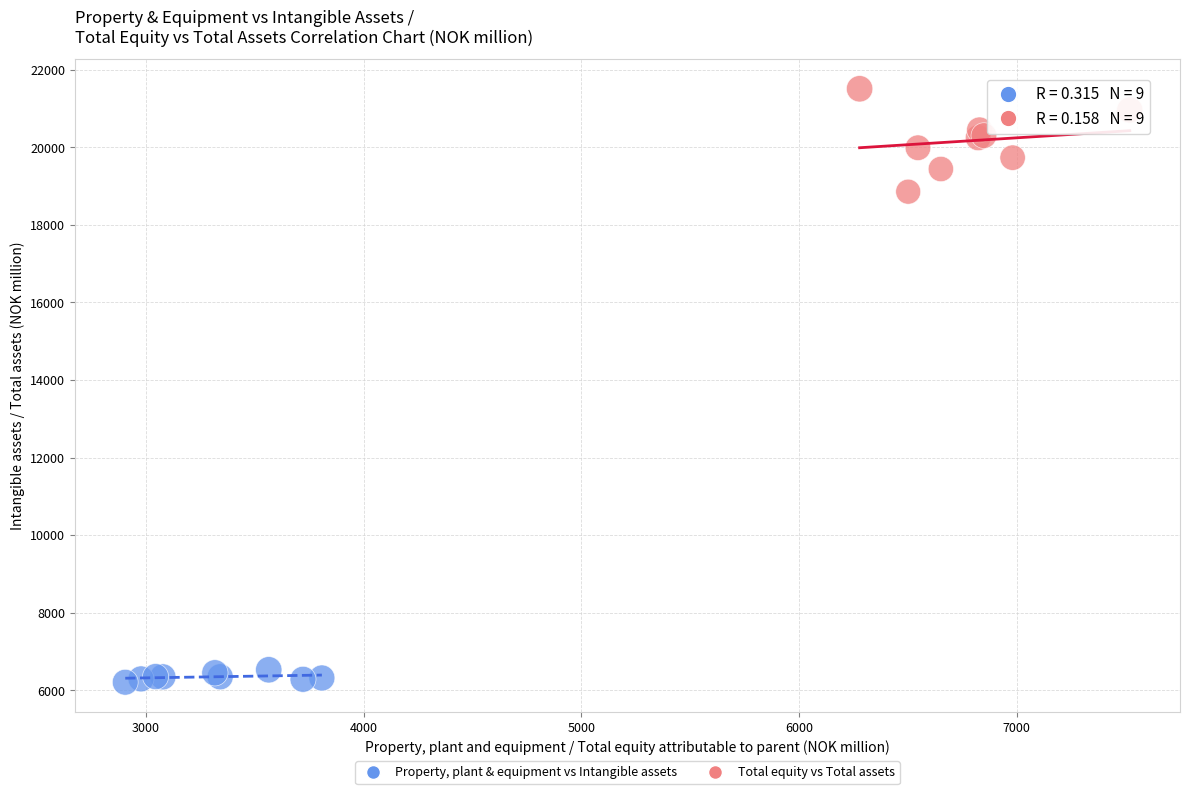

What are all the series names shown in the legend?

Property, plant & equipment vs Intangible assets, Total equity vs Total assets